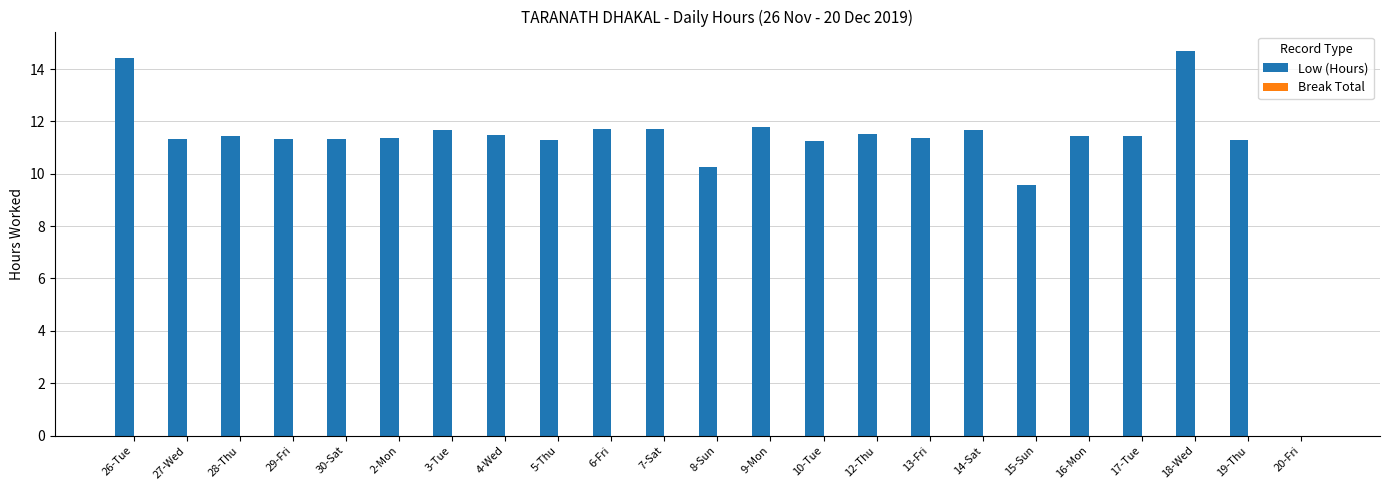

How many values are above zero?

22